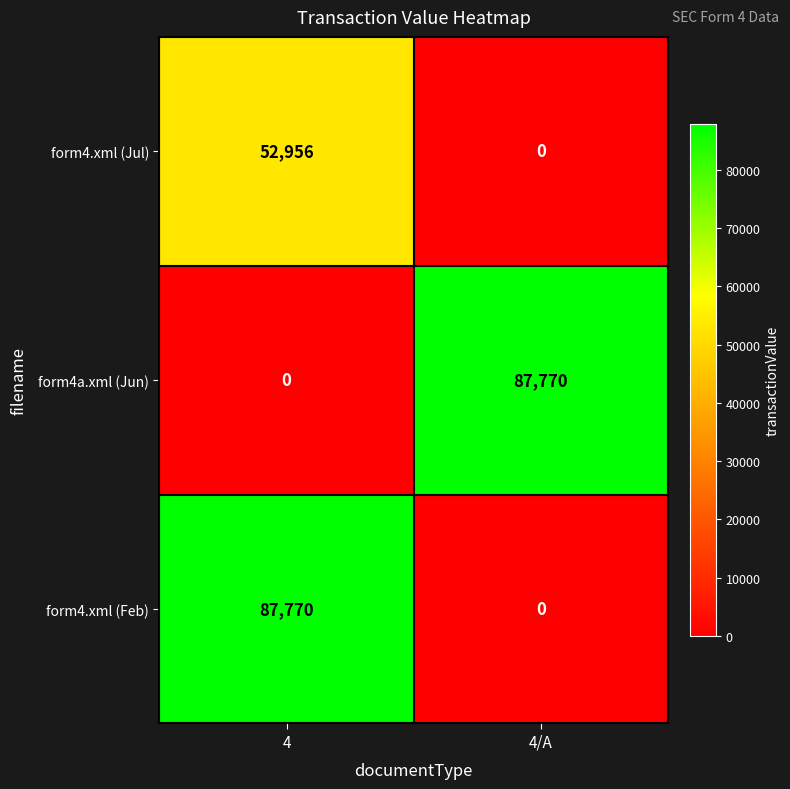

At which category is the sum across all series the highest?

4